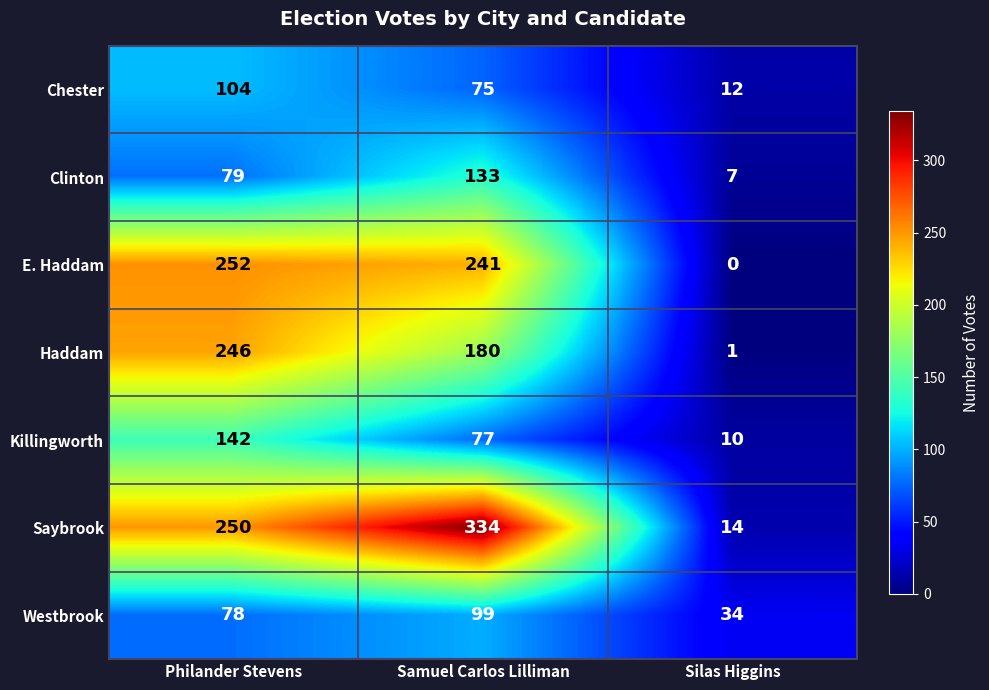

What is the maximum value shown in the chart?

334